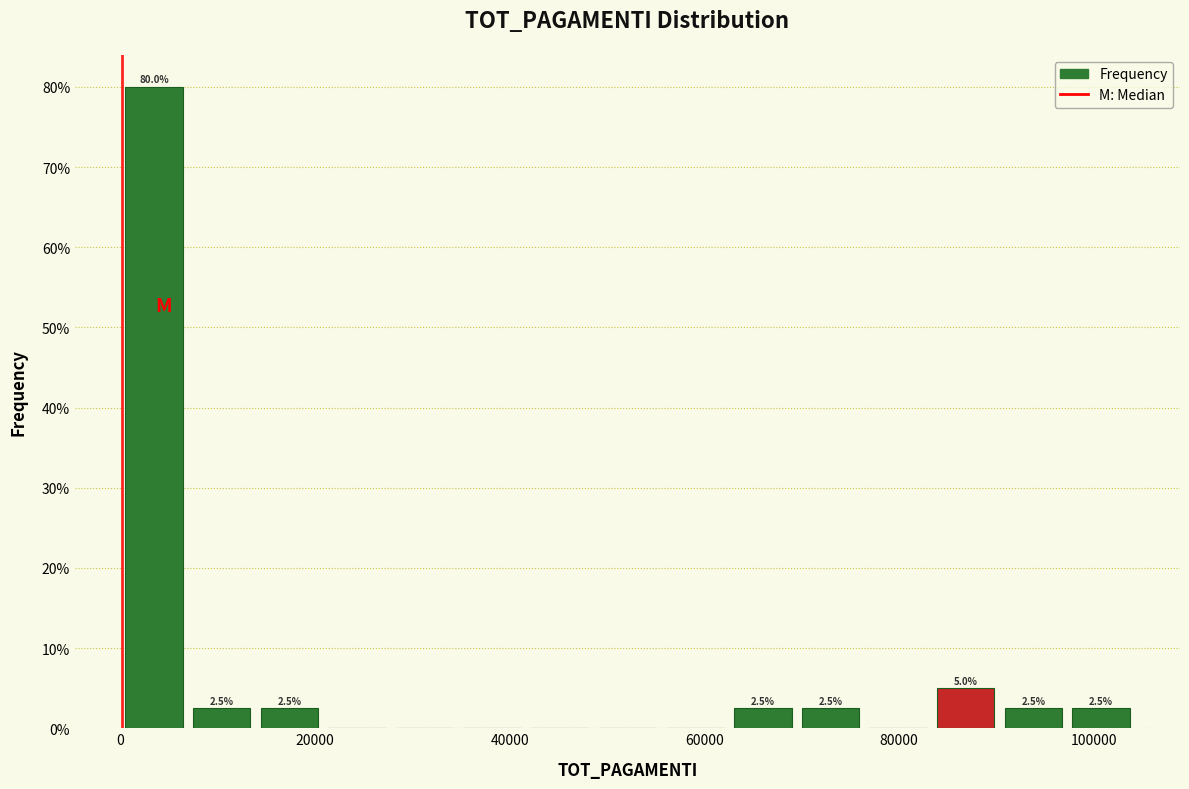

Around what value on the x-axis is the tallest bar? Give the approximate position of its centre, as read against the axis.

4000